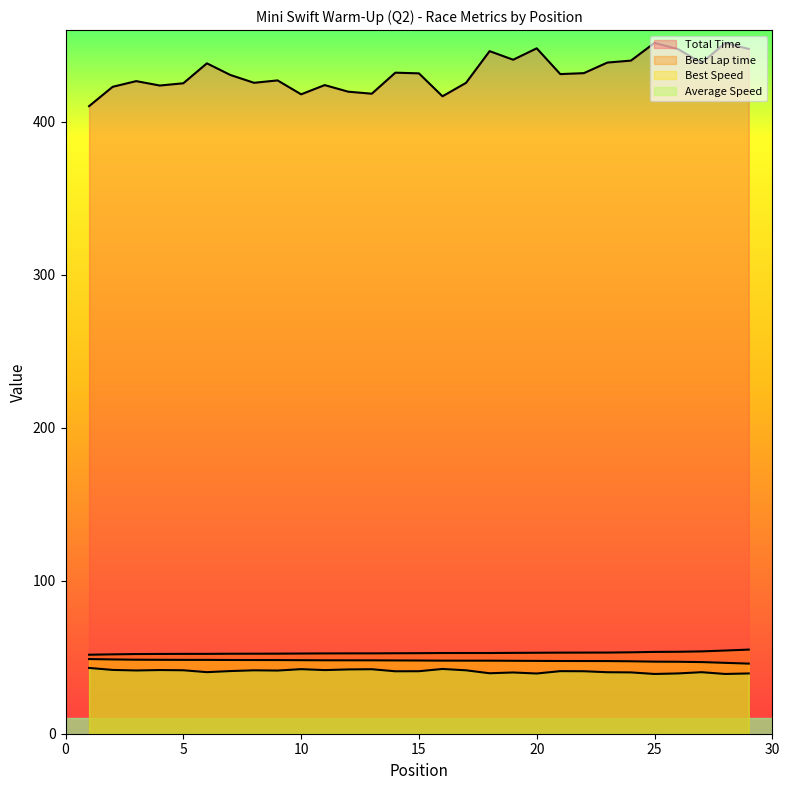

What is the value of the Total Time point at the 21st from the left?

431.2